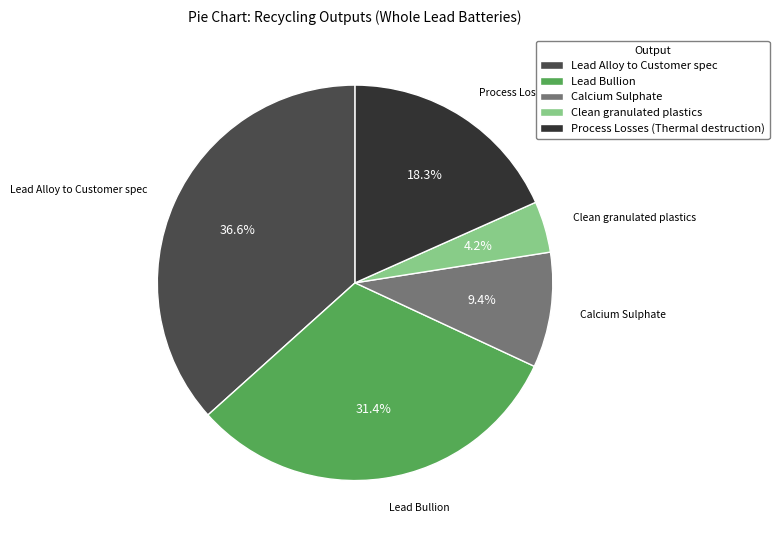

To the nearest percent, what percentage of the pie is Lead Alloy to Customer spec?

37%